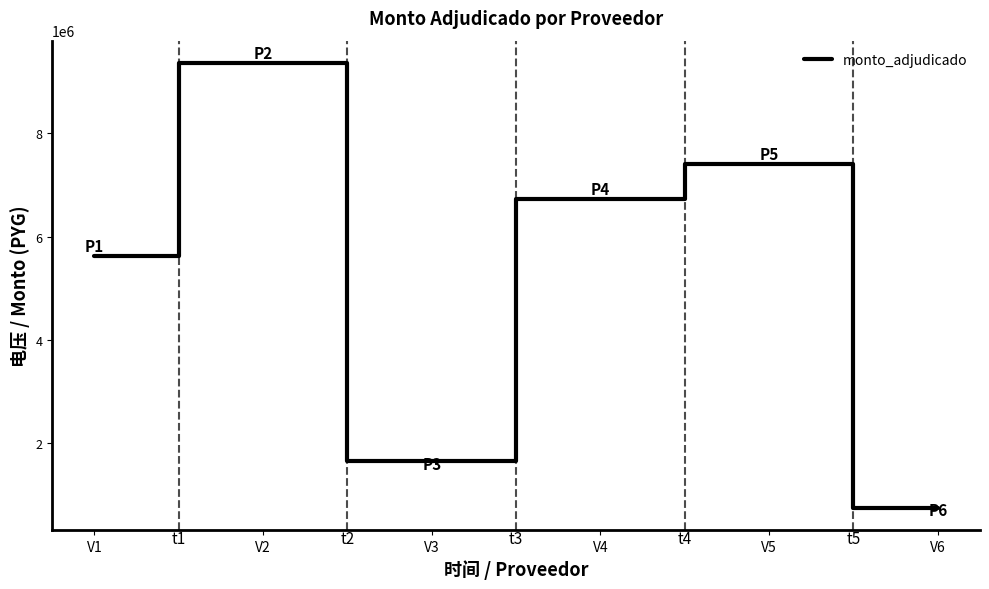

How many categories are shown in the chart?

6